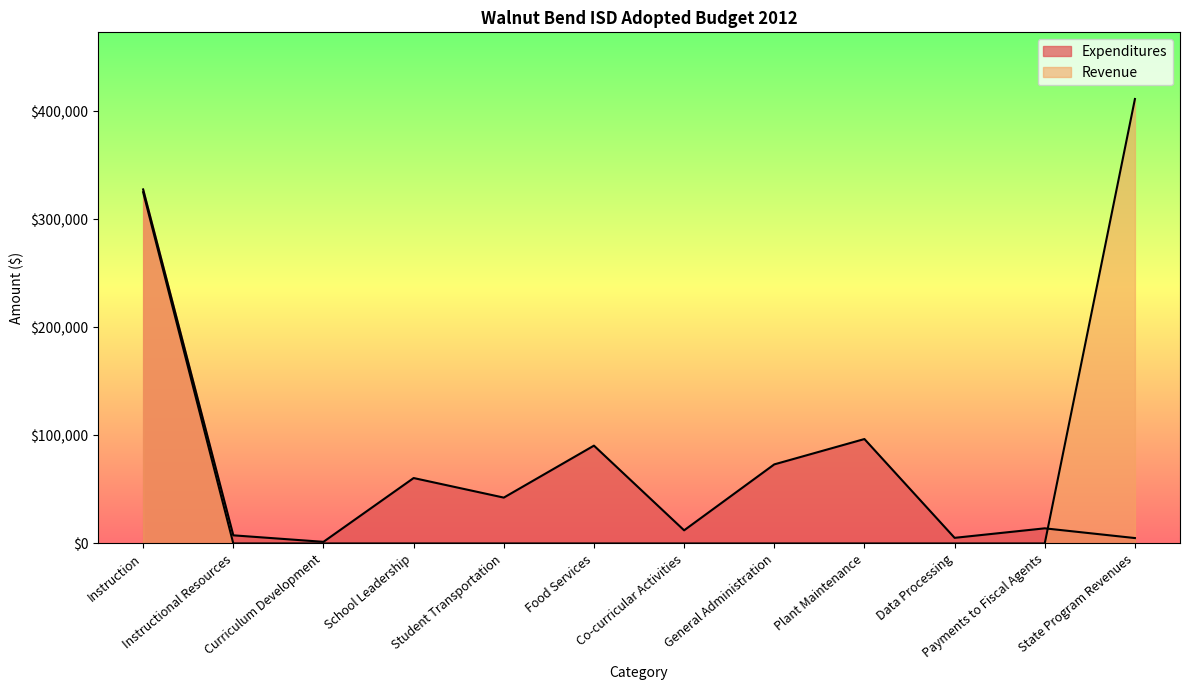

Reading left to right, extract all data points from this chart.

Expenditures: Instruction=327668	Instructional Resources=7525	Curriculum Development=1500	School Leadership=60548	Student Transportation=42437	Food Services=90537	Co-curricular Activities=12161	General Administration=73192	Plant Maintenance=96635	Data Processing=5200	Payments to Fiscal Agents=14000	State Program Revenues=5000
Revenue: Instruction=325074	Instructional Resources=0	Curriculum Development=0	School Leadership=0	Student Transportation=0	Food Services=0	Co-curricular Activities=0	General Administration=0	Plant Maintenance=0	Data Processing=0	Payments to Fiscal Agents=0	State Program Revenues=411329